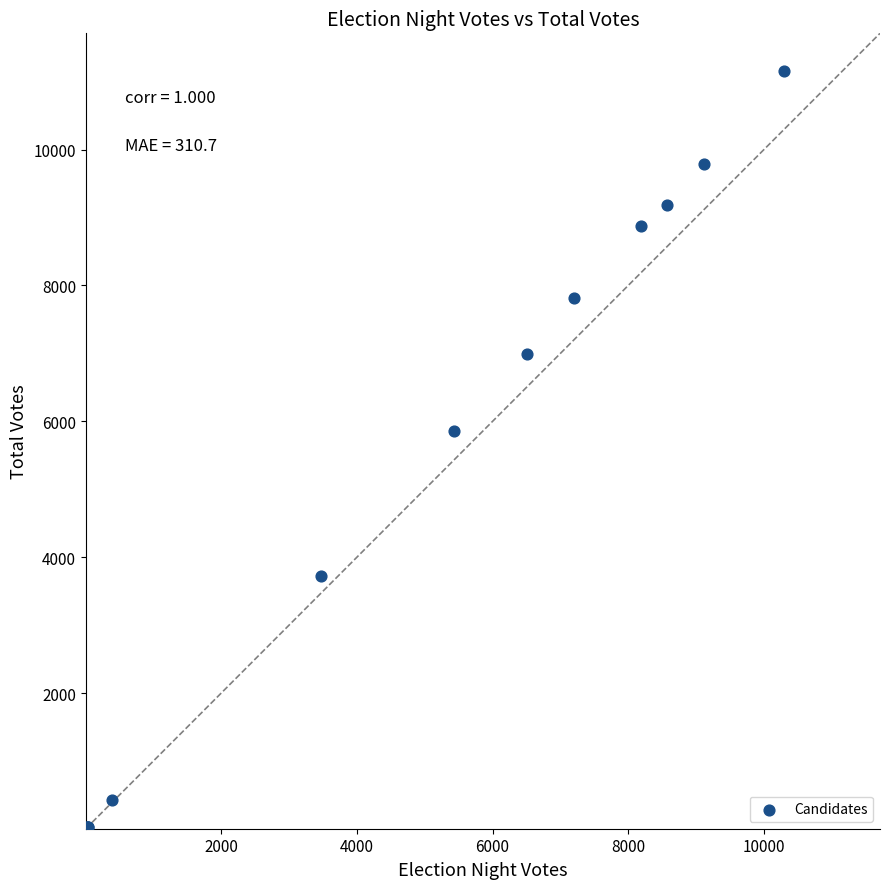

What Y value in the scatter plot is closest to 5578?

5854